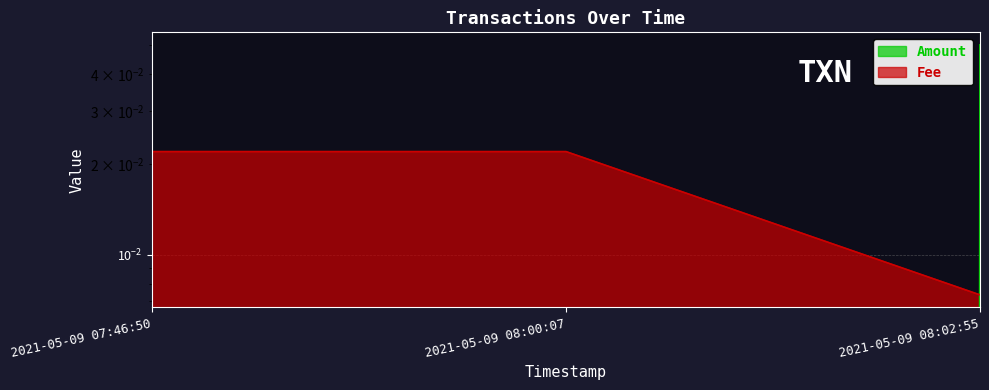

Which has a higher value, 2021-05-09 08:02:55 or 2021-05-09 07:46:50?

2021-05-09 08:02:55